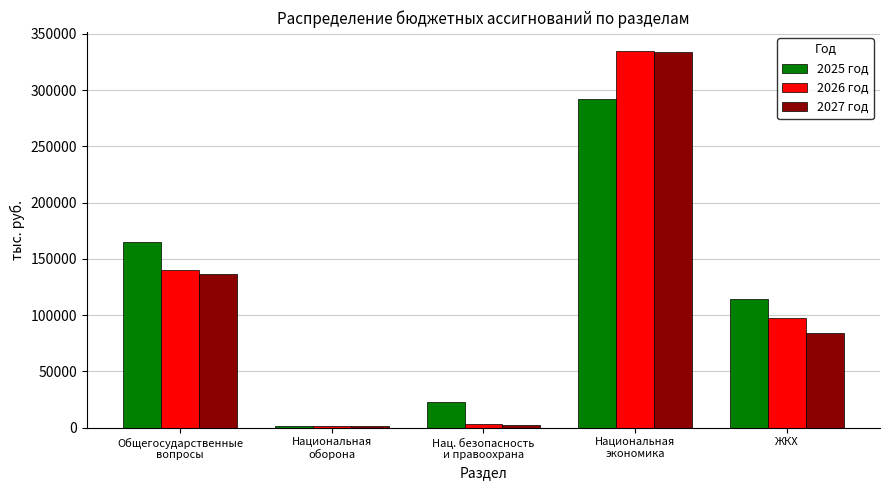

What is the average value of the 2027 год series?

111589.5